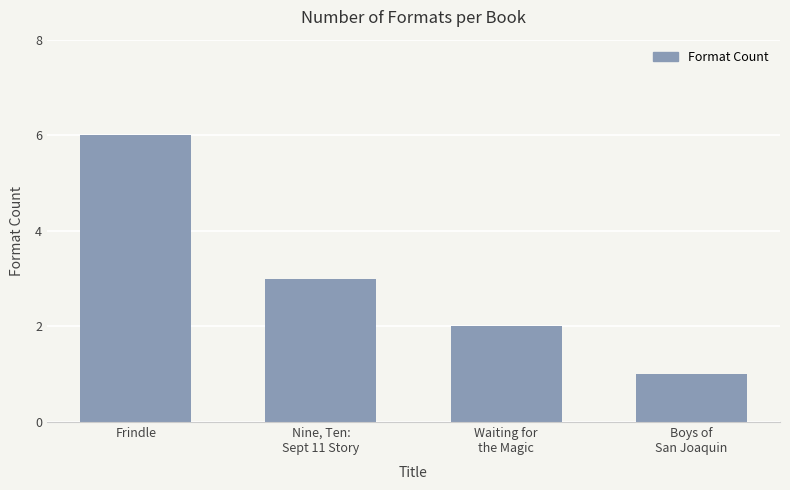

What is the approximate value at Frindle?

6